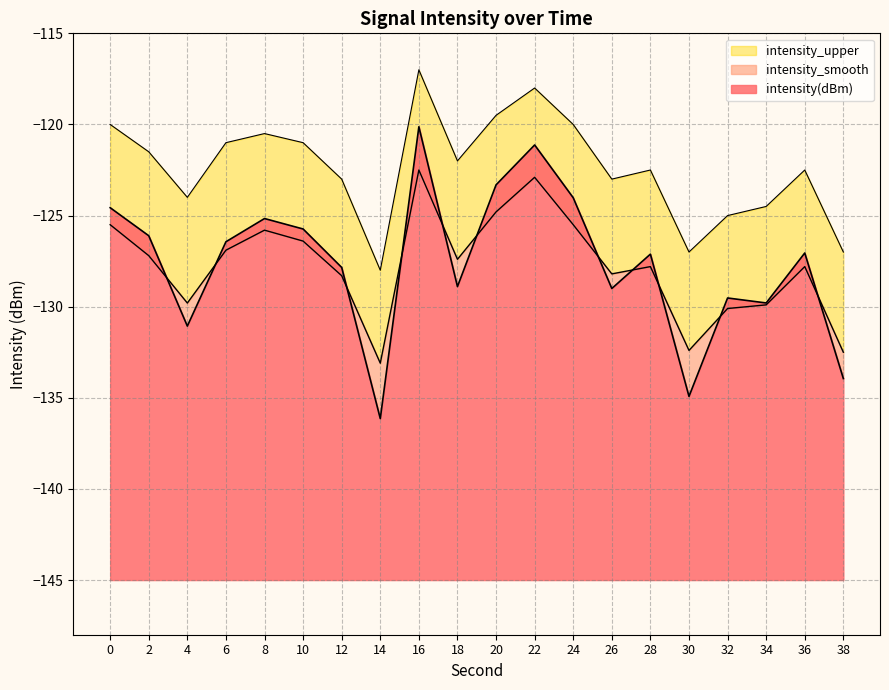

Is the value of intensity_upper at 14 greater than the value of intensity(dBm) at 18?

Yes